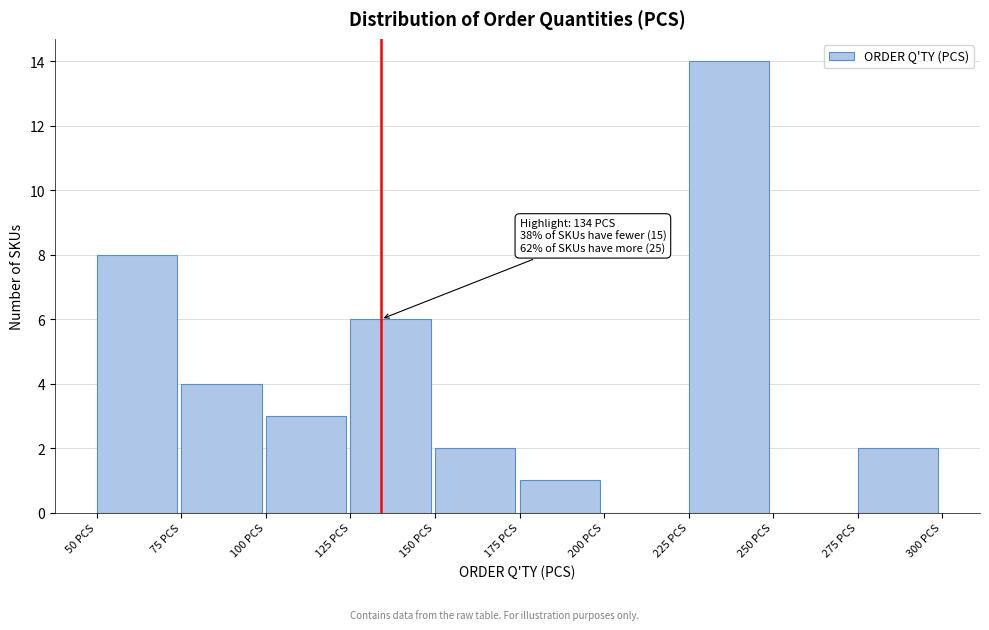

Over which range of the x-axis is the bar tallest?

225 to 250